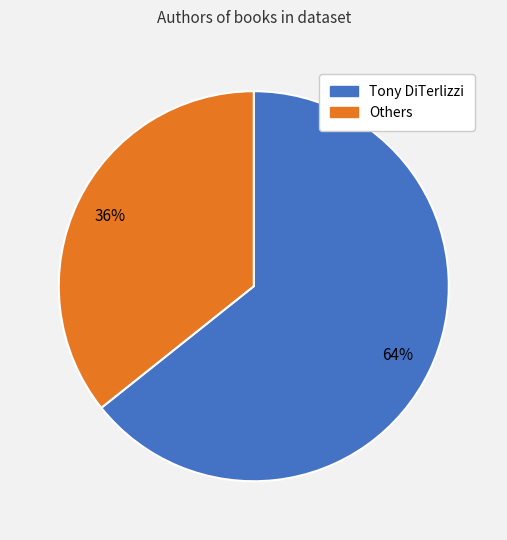

True or false: Tony DiTerlizzi accounts for 64% of the total.

True